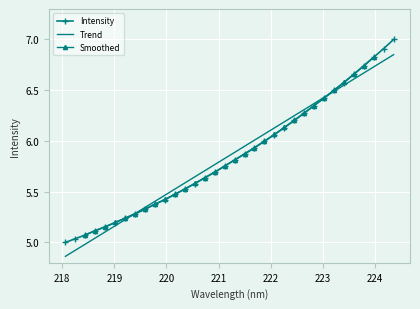

List the labels in order of value, largest first.

224.3616, 224.1709, 223.9802, 223.7895, 223.5987, 223.408, 223.2172, 223.0264, 222.8355, 222.6447, 222.4538, 222.263, 222.0721, 221.8812, 221.6902, 221.4993, 221.3083, 221.1174, 220.9264, 220.7354, 220.5444, 220.3533, 220.1623, 219.9712, 219.7801, 219.589, 219.3979, 219.2067, 219.0156, 218.8244, 218.6332, 218.442, 218.2508, 218.0596